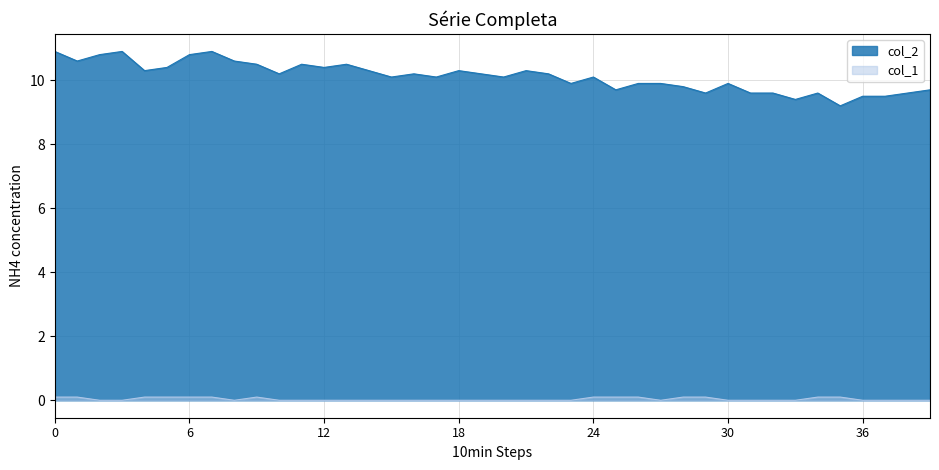

Does the chart have visible grid lines?

Yes